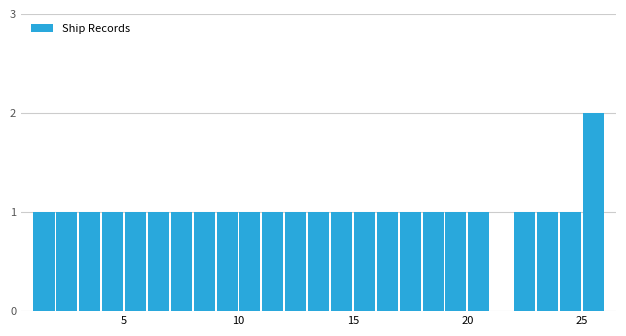

Around what value on the x-axis is the tallest bar? Give the approximate position of its centre, as read against the axis.

25.5